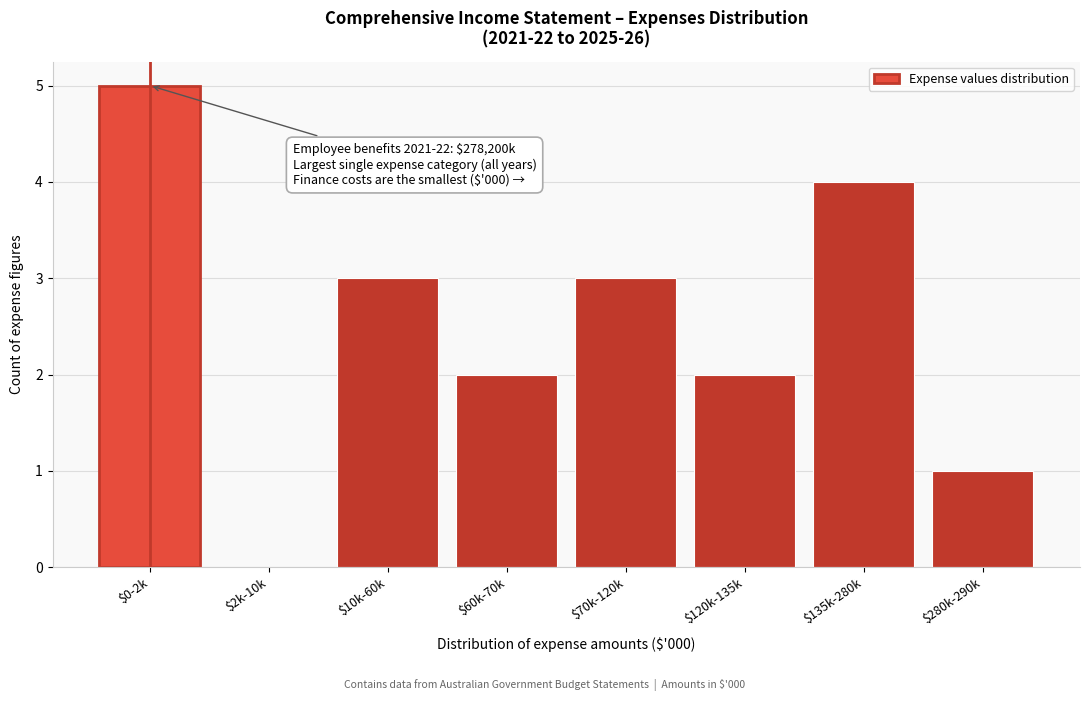

What is the sum of all values?

20